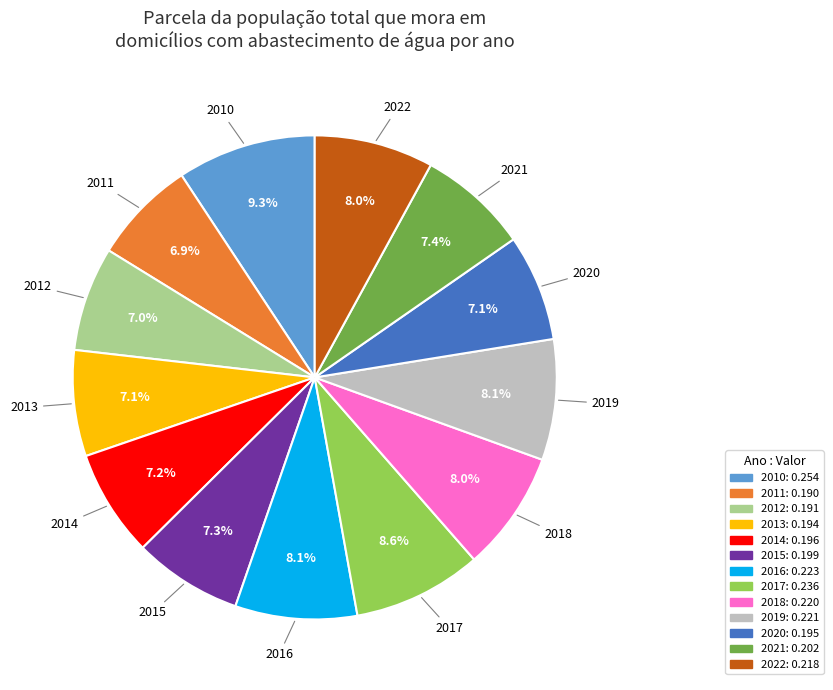

What is the largest slice in the pie chart?

2010